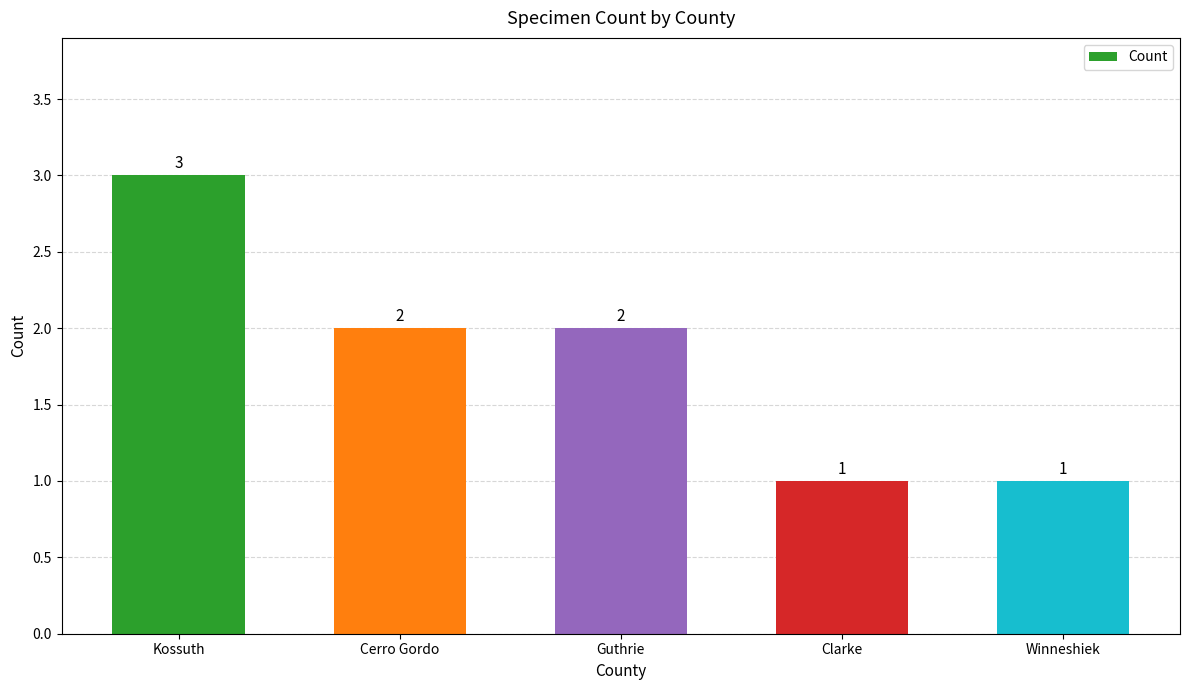

How many bars are there in total?

5